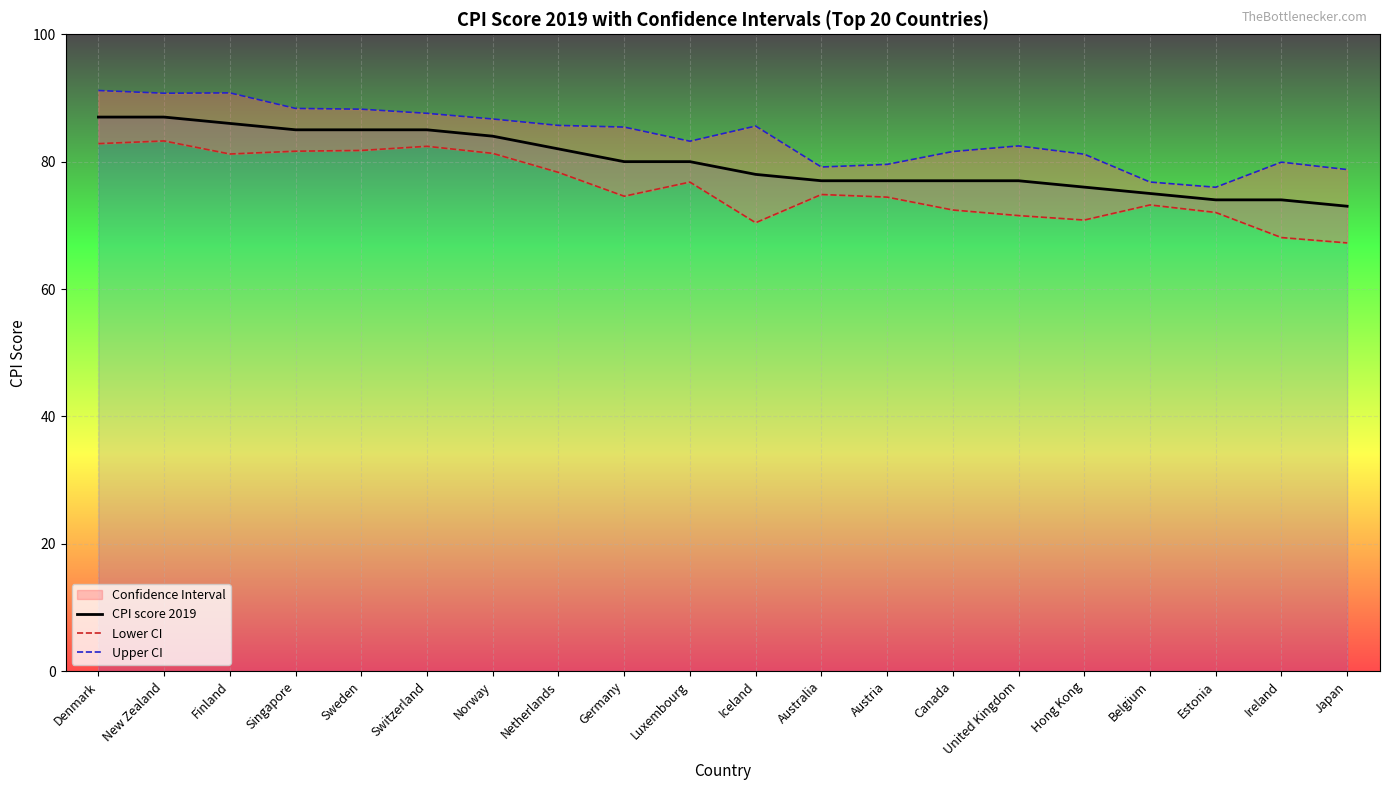

What is the minimum value shown in the chart?

67.2